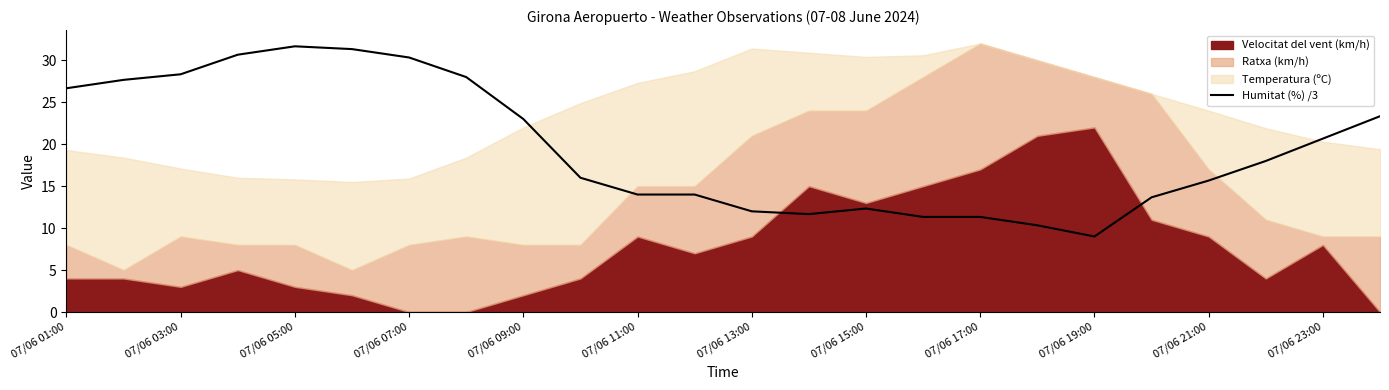

Does the chart display data point markers on the line(s)?

No